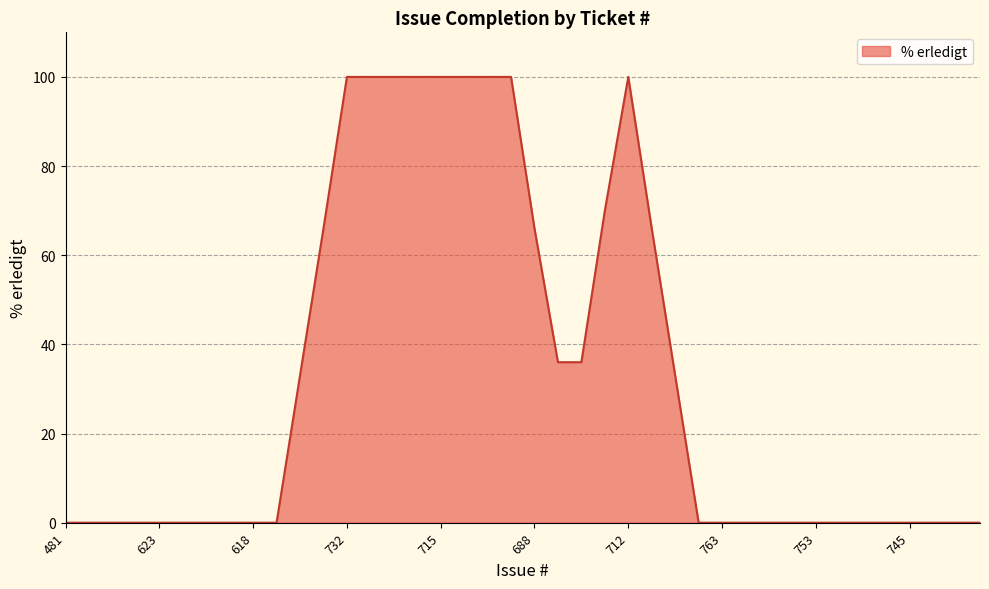

What is the maximum value shown in the chart?

100